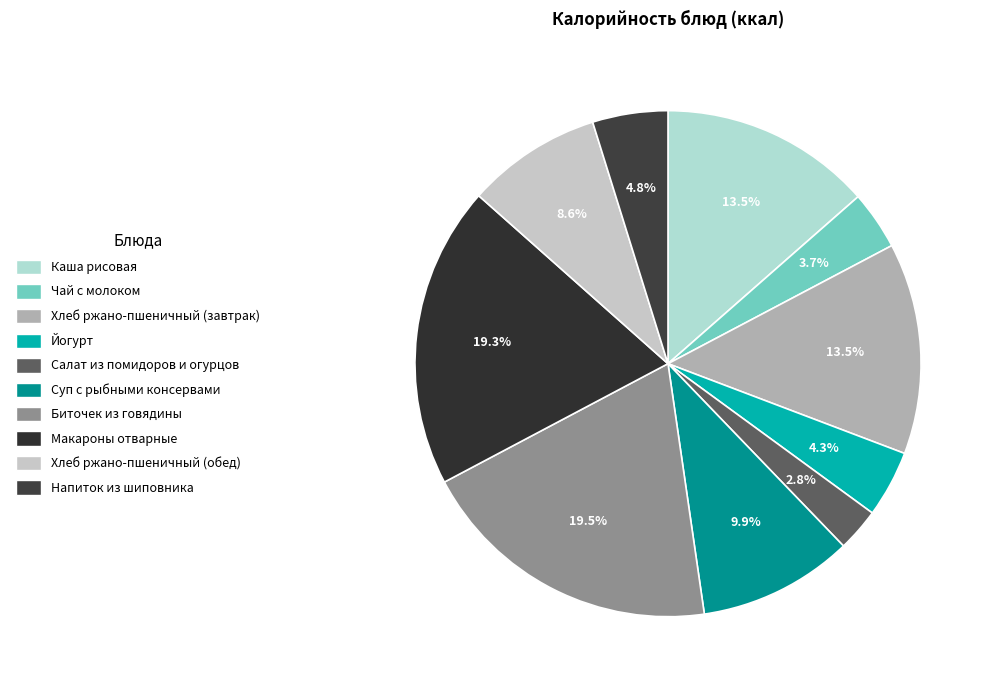

What percentage is the Чай с молоком slice, to the nearest percent?

4%